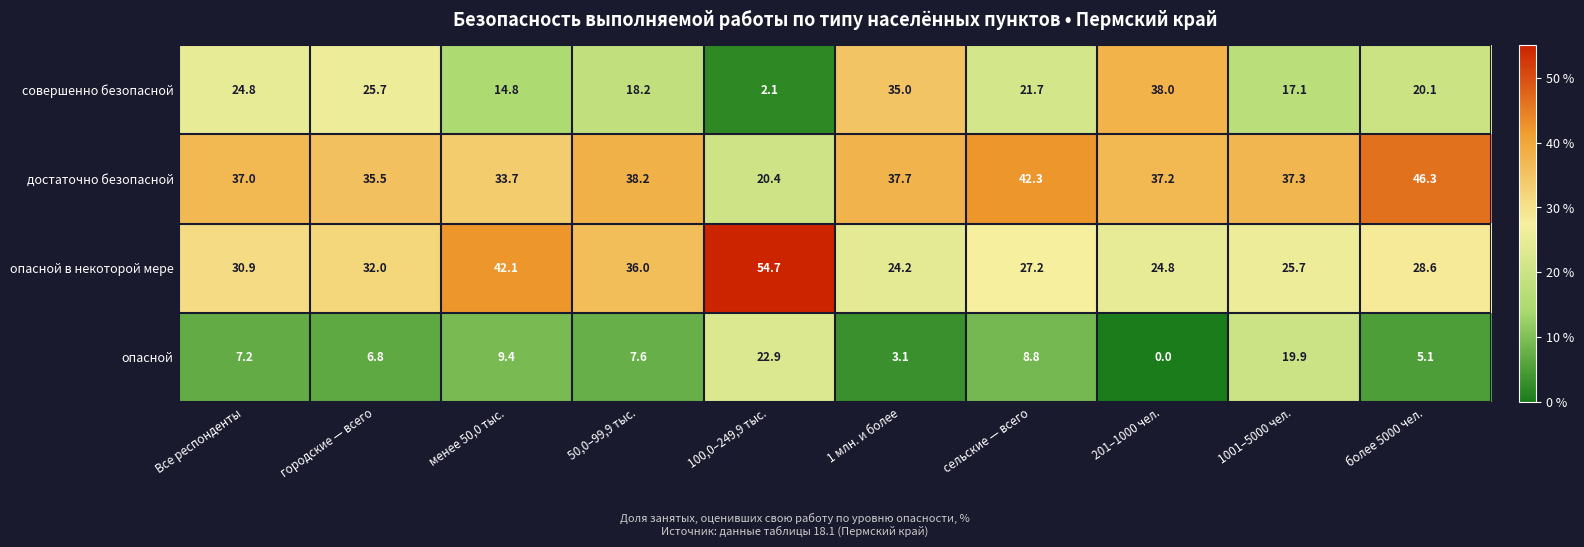

What value does the опасной в некоторой мере series have at 1001–5000 чел.?

25.7